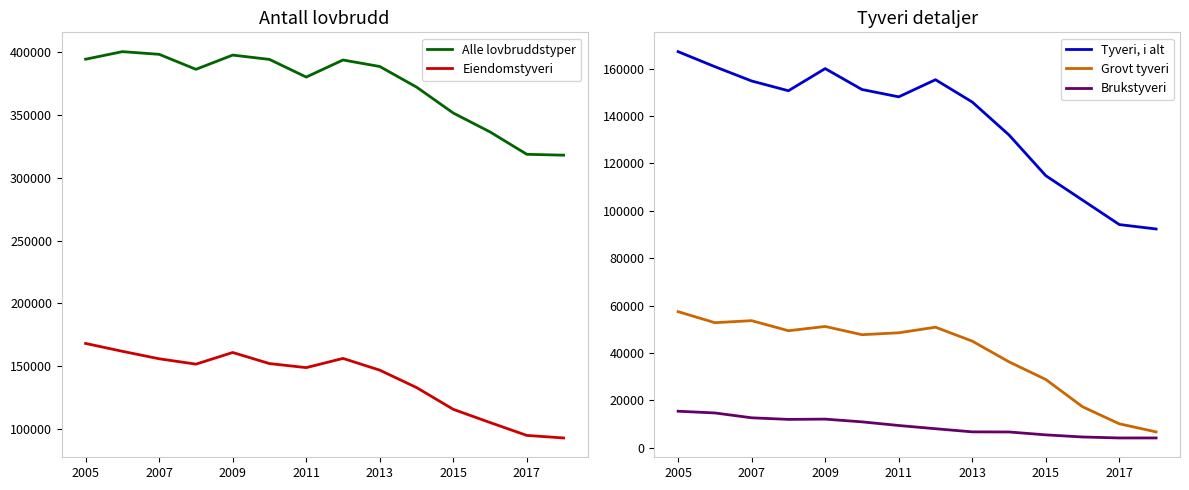

True or false: Grovt tyveri and Tyveri, i alt intersect in this chart.

False